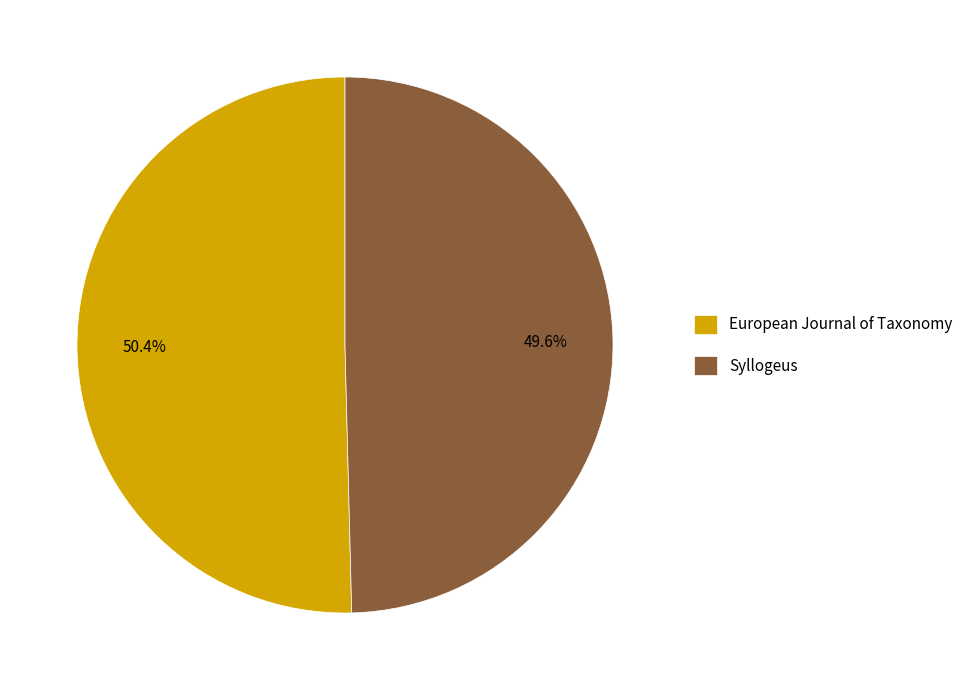

To the nearest percent, what is the difference between the largest and smallest slice percentages?

1%